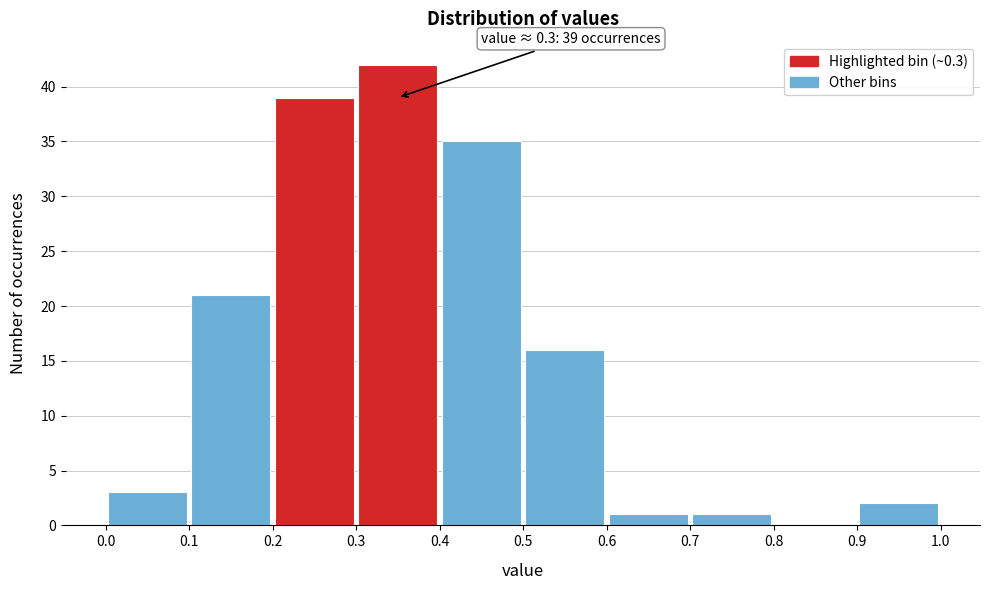

Which range on the x-axis has the tallest bar?

0.3 to 0.4